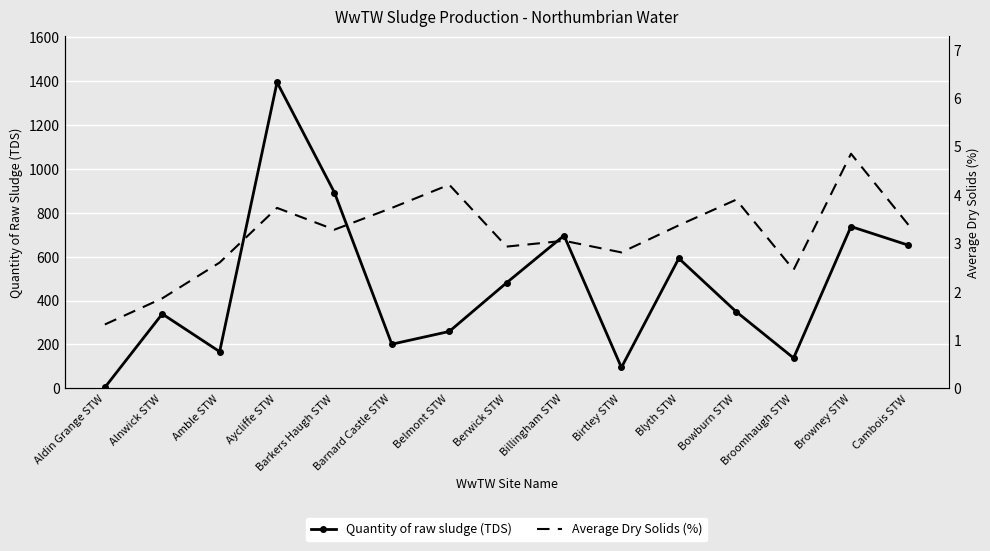

Where is the first local minimum for Average Dry Solids (%)?

Barkers Haugh STW